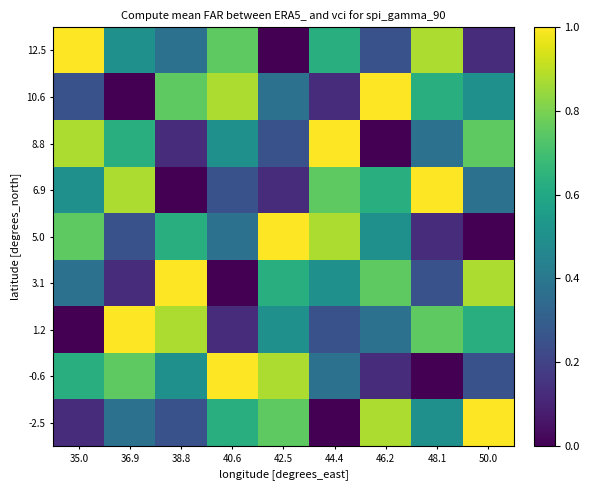

Reading left to right, extract all data points from this chart.

12.5: 35.0=1.0	36.9=0.5	38.8=0.4	40.6=0.8	42.5=0.0	44.4=0.6	46.2=0.2	48.1=0.9	50.0=0.1
10.6: 35.0=0.2	36.9=0.0	38.8=0.8	40.6=0.9	42.5=0.4	44.4=0.1	46.2=1.0	48.1=0.6	50.0=0.5
8.8: 35.0=0.9	36.9=0.6	38.8=0.1	40.6=0.5	42.5=0.2	44.4=1.0	46.2=0.0	48.1=0.4	50.0=0.8
6.9: 35.0=0.5	36.9=0.9	38.8=0.0	40.6=0.2	42.5=0.1	44.4=0.8	46.2=0.6	48.1=1.0	50.0=0.4
5.0: 35.0=0.8	36.9=0.2	38.8=0.6	40.6=0.4	42.5=1.0	44.4=0.9	46.2=0.5	48.1=0.1	50.0=0.0
3.1: 35.0=0.4	36.9=0.1	38.8=1.0	40.6=0.0	42.5=0.6	44.4=0.5	46.2=0.8	48.1=0.2	50.0=0.9
1.2: 35.0=0.0	36.9=1.0	38.8=0.9	40.6=0.1	42.5=0.5	44.4=0.2	46.2=0.4	48.1=0.8	50.0=0.6
-0.6: 35.0=0.6	36.9=0.8	38.8=0.5	40.6=1.0	42.5=0.9	44.4=0.4	46.2=0.1	48.1=0.0	50.0=0.2
-2.5: 35.0=0.1	36.9=0.4	38.8=0.2	40.6=0.6	42.5=0.8	44.4=0.0	46.2=0.9	48.1=0.5	50.0=1.0